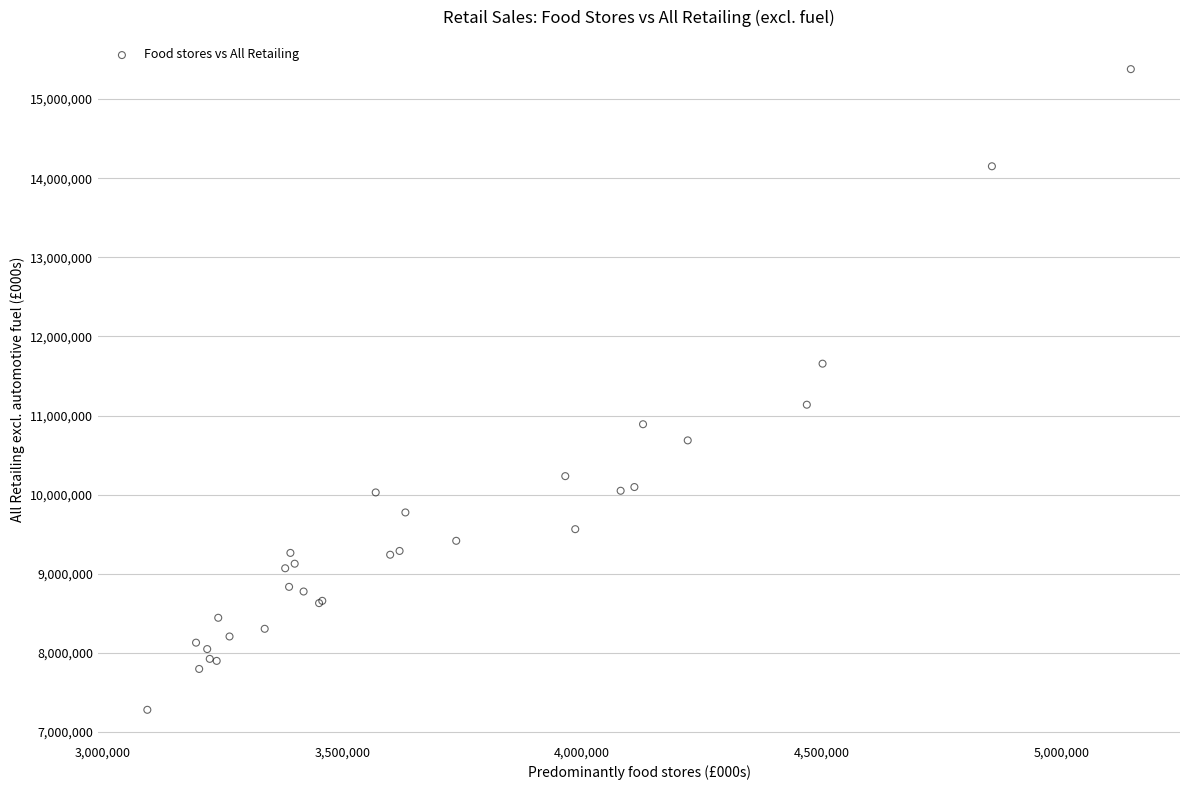

What Y value in the scatter plot is closest to 11329156?

11136467